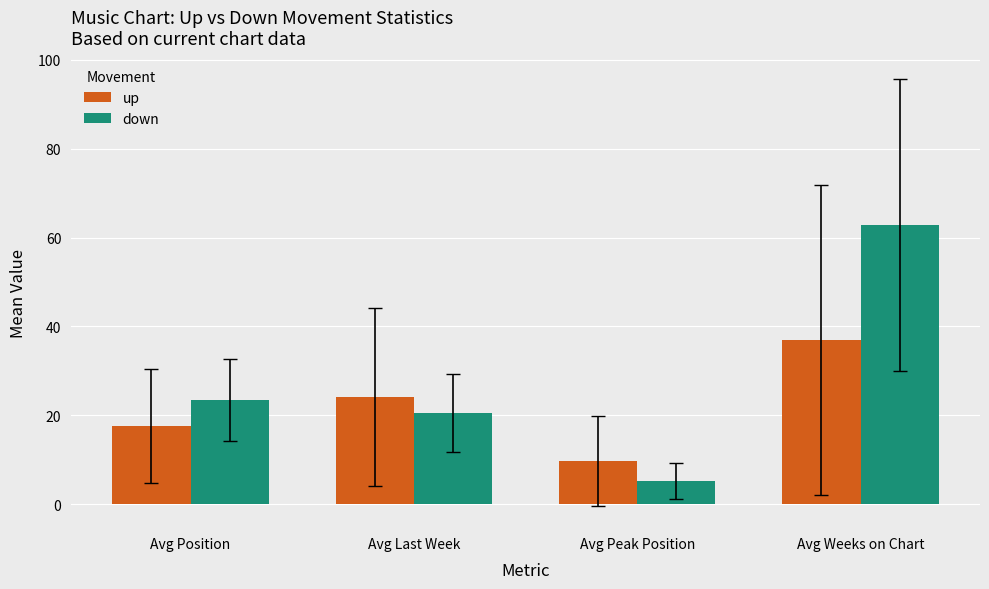

What is the highest value of the up series?

37.0